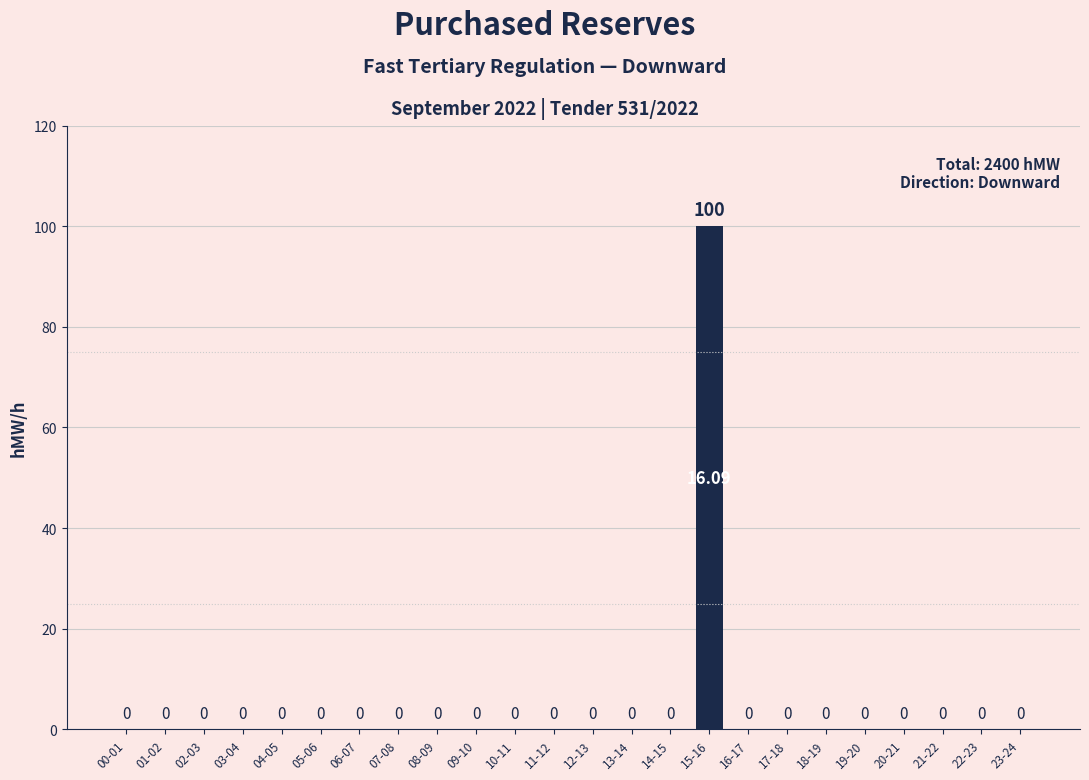

Does the chart contain stacked bars?

No